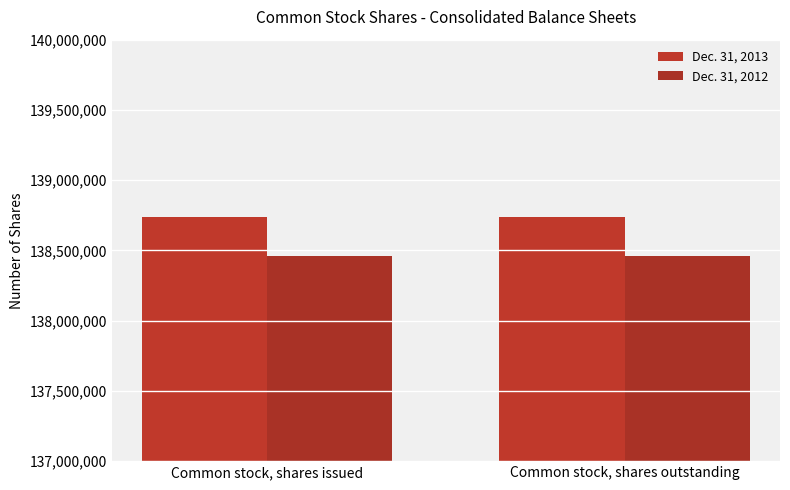

What is the value of the Dec. 31, 2012 bar at the 2nd from the left?

138457769